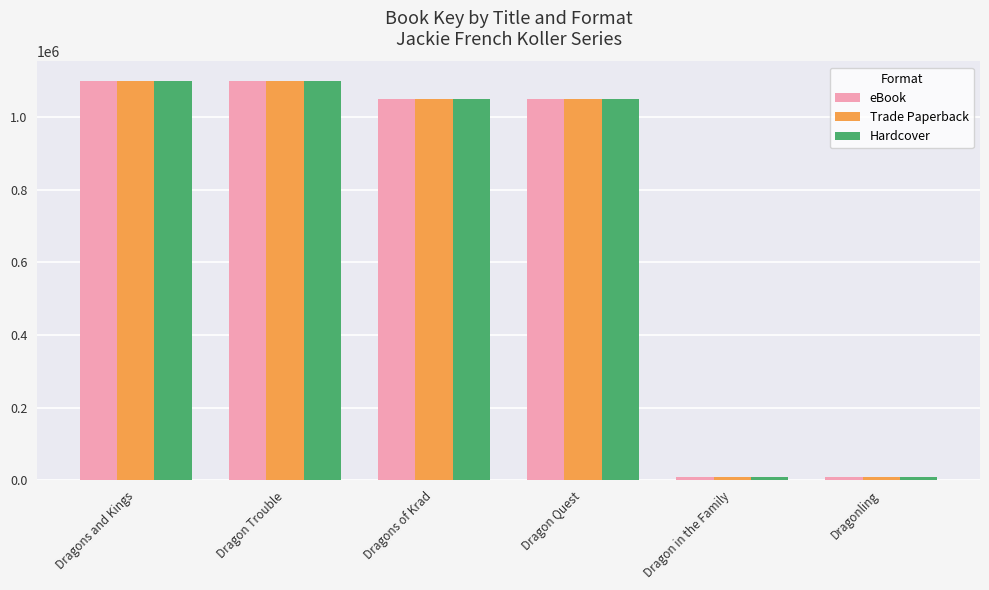

What is the average value of the eBook series?

719113